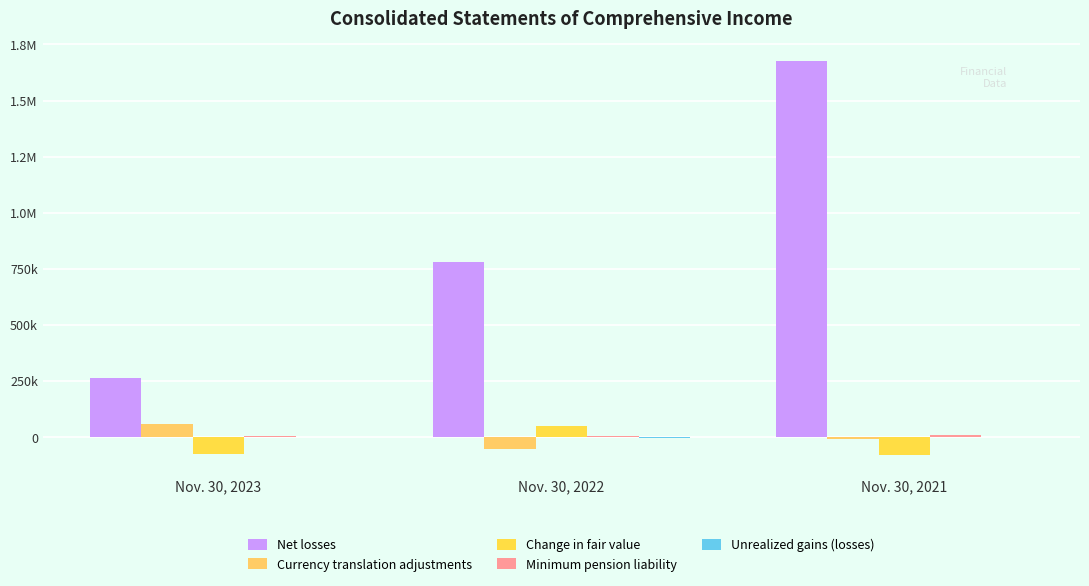

Reading left to right, what are all the values shown in this chart?

Net losses: Nov. 30, 2023=262388	Nov. 30, 2022=781710	Nov. 30, 2021=1677376
Currency translation adjustments: Nov. 30, 2023=57530	Nov. 30, 2022=-53572	Nov. 30, 2021=-9781
Change in fair value: Nov. 30, 2023=-77420	Nov. 30, 2022=49146	Nov. 30, 2021=-82521
Minimum pension liability: Nov. 30, 2023=2467	Nov. 30, 2022=3311	Nov. 30, 2021=9320
Unrealized gains (losses): Nov. 30, 2023=1297	Nov. 30, 2022=-6161	Nov. 30, 2021=-244